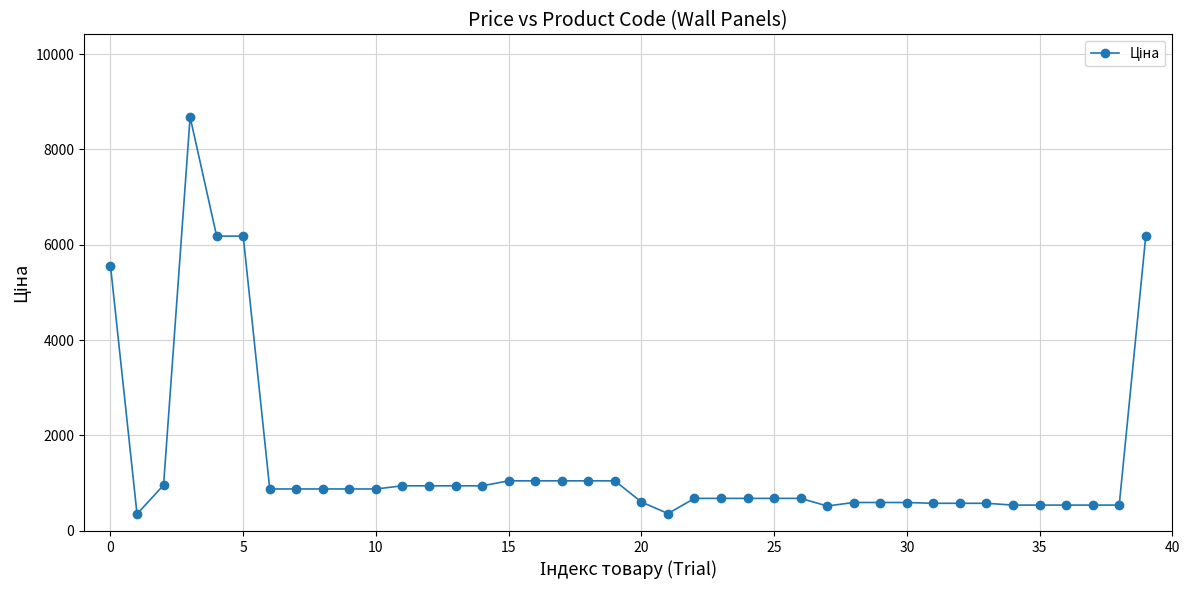

What is the maximum value shown in the chart?

8679.5